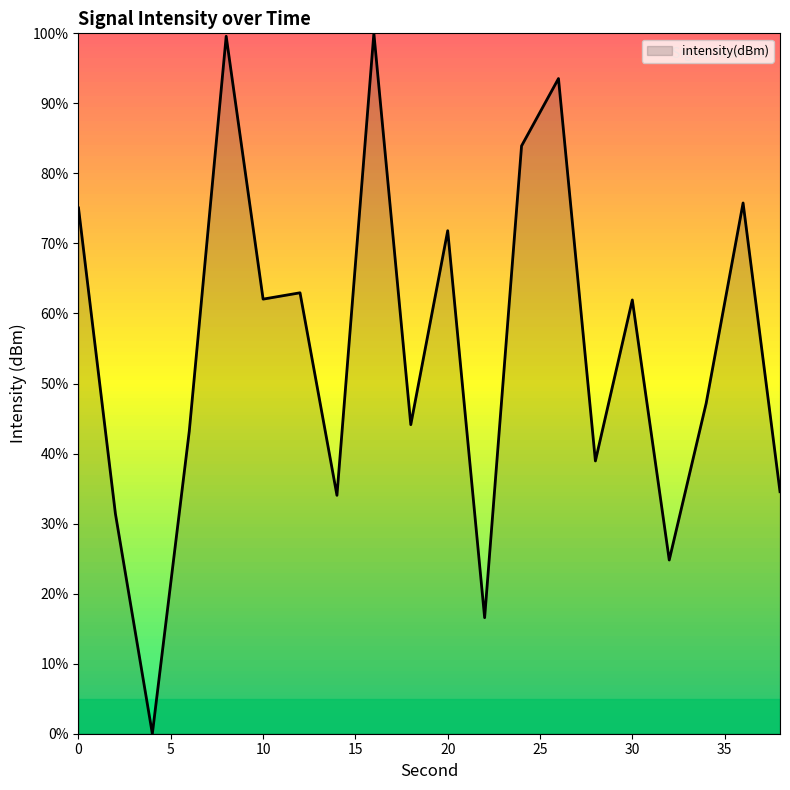

What is the greatest value displayed?

100.0